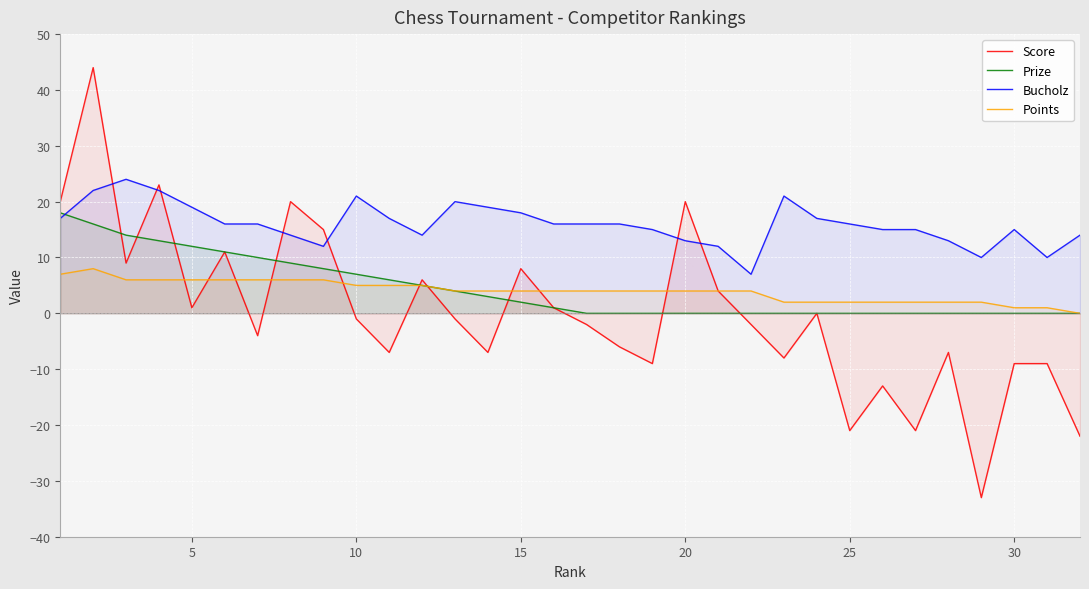

What are all the series names shown in the legend?

Score, Prize, Bucholz, Points